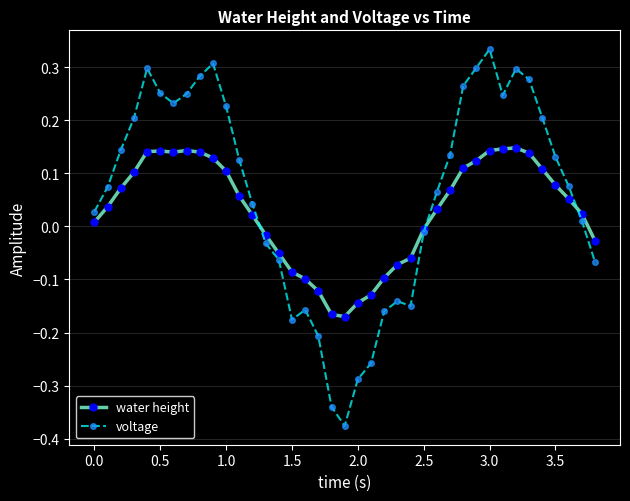

True or false: voltage has more than 2 interior local peaks.

True